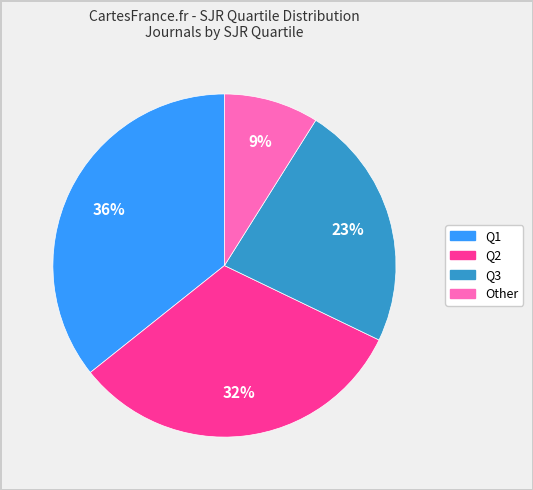

Which slice is the largest?

Q1